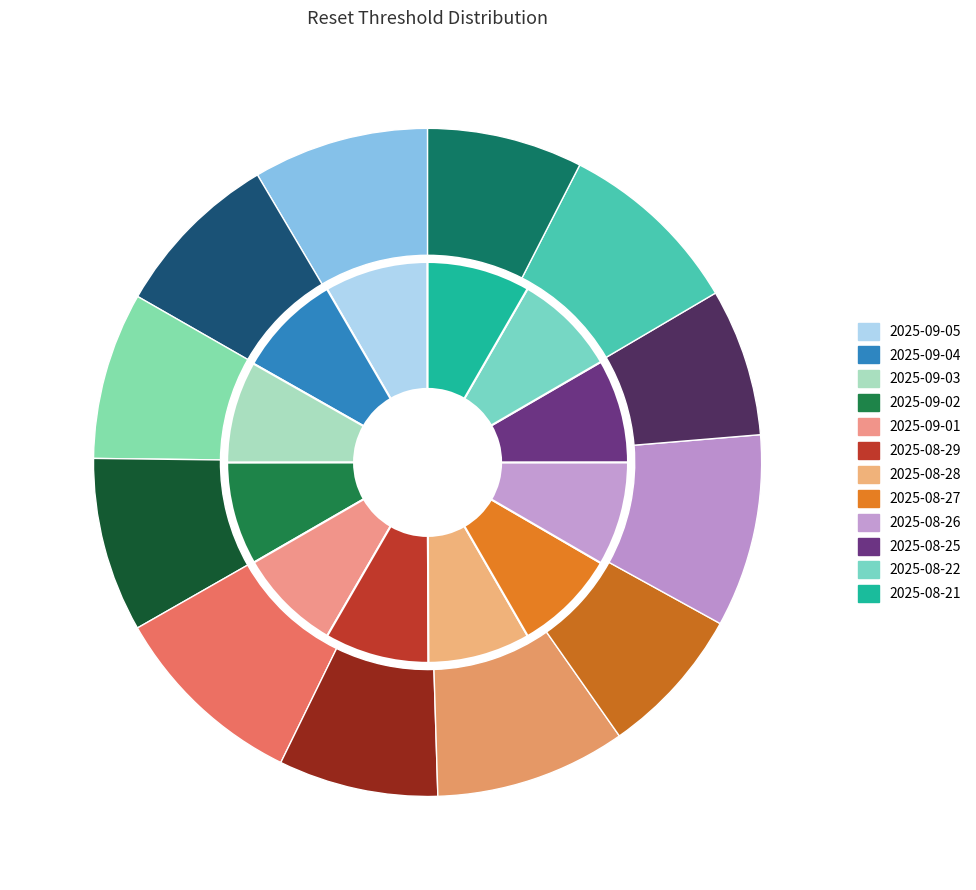

What percentage is the 2025-09-04 slice, to the nearest percent?

8%